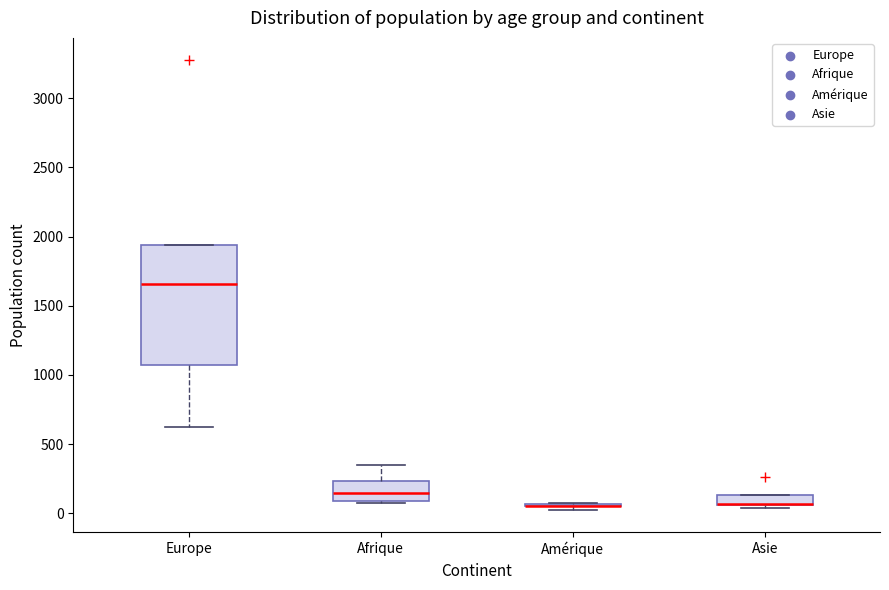

Where does the lower whisker of the box for Europe end on the y-axis? The values are not printed on the chart, so give them approximately, as read against the axis.

650